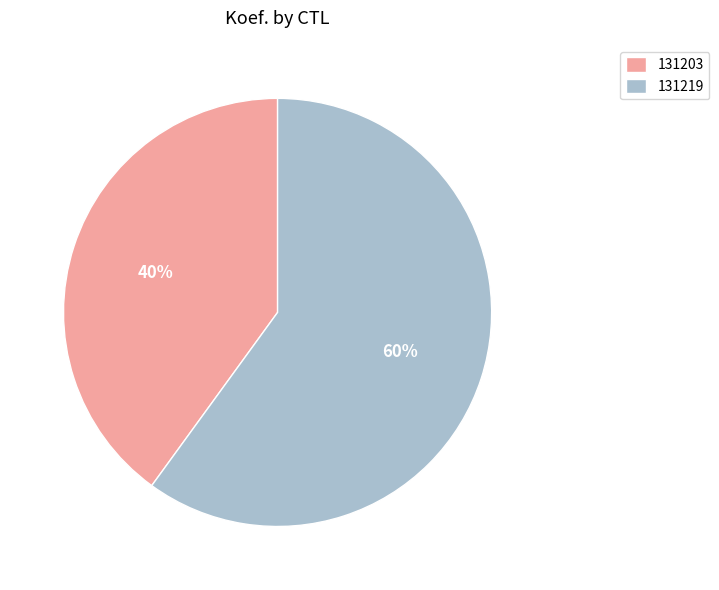

Count the number of slices in the pie.

2